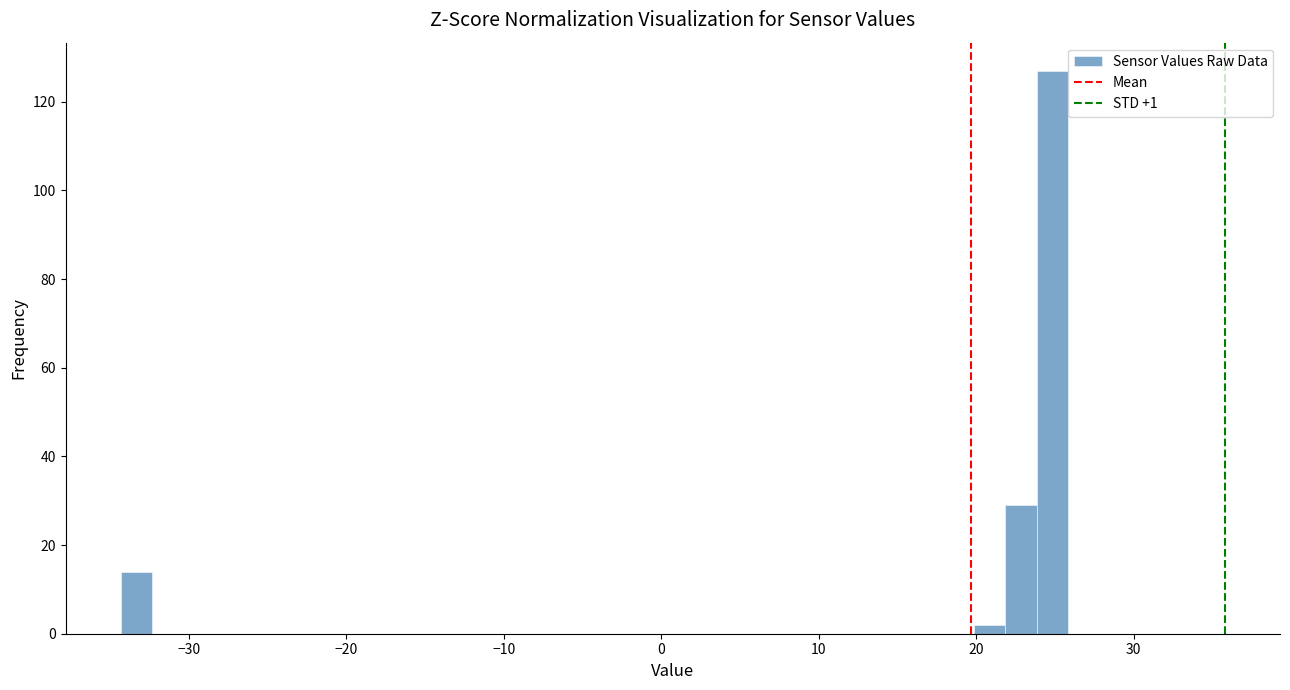

Read against the x-axis, roughly where is the centre of the tallest bar?

25